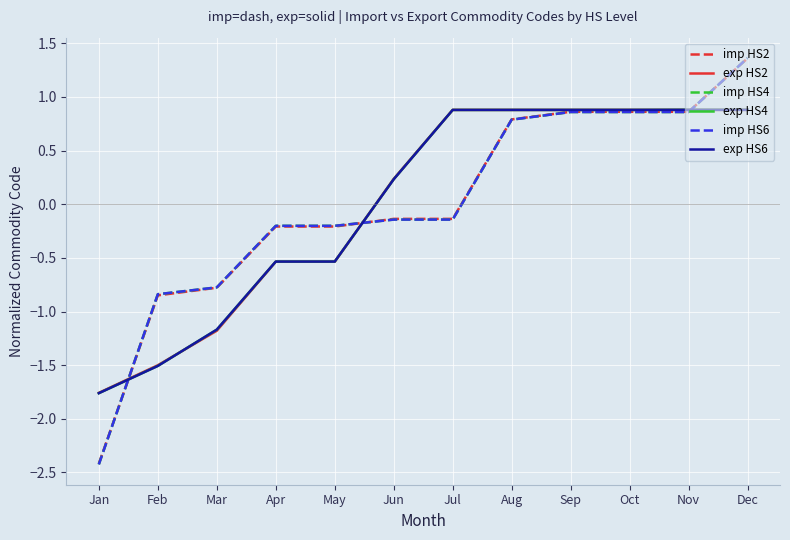

Is it true that exp HS2 equals 0.9 at Dec?

True